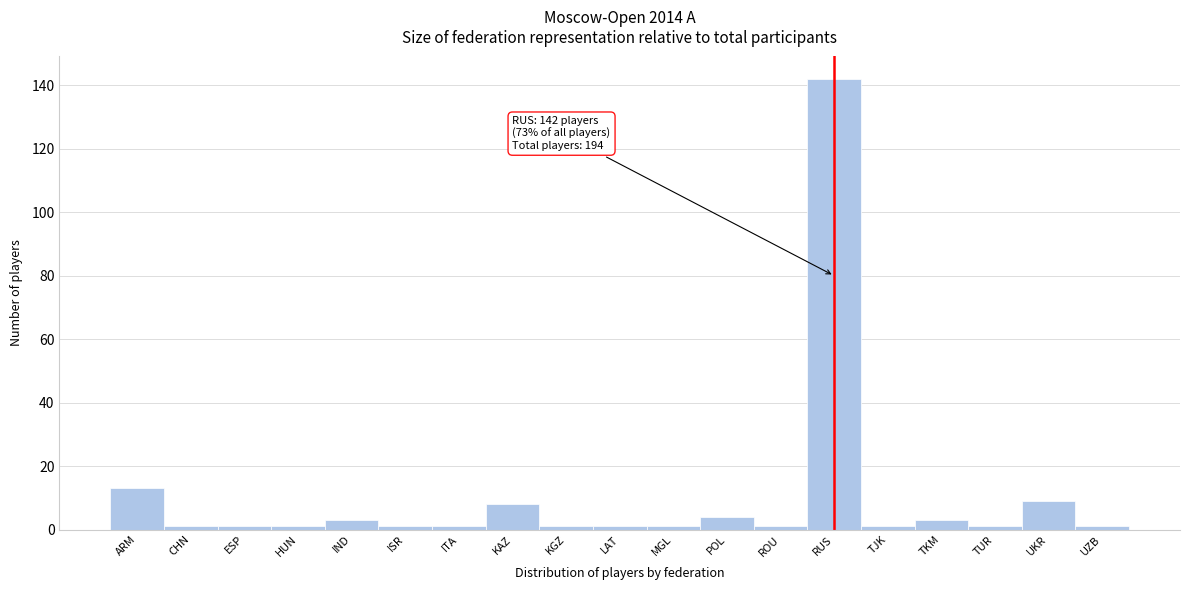

Reading right to left, extract all data points from this chart.

UZB=1	UKR=9	TUR=1	TKM=3	TJK=1	RUS=142	ROU=1	POL=4	MGL=1	LAT=1	KGZ=1	KAZ=8	ITA=1	ISR=1	IND=3	HUN=1	ESP=1	CHN=1	ARM=13